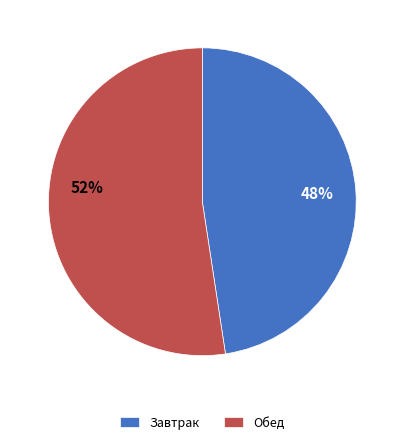

How many segments does this pie chart have?

2